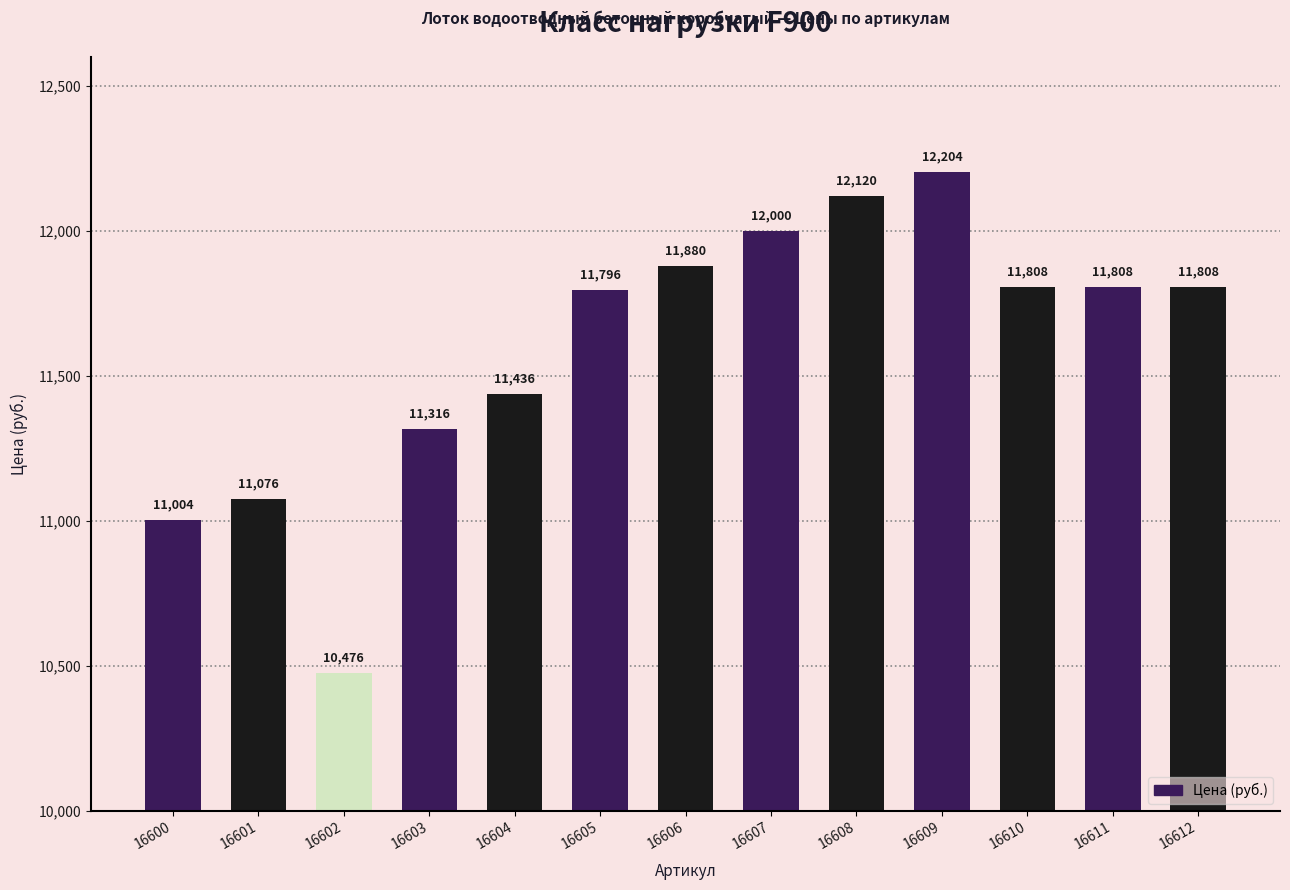

What is the change in value from 16604 to 16608?

+684